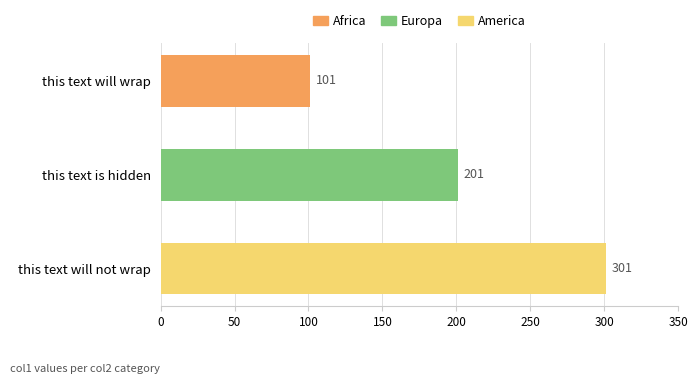

Which has a higher value, this text will wrap or this text is hidden?

this text is hidden